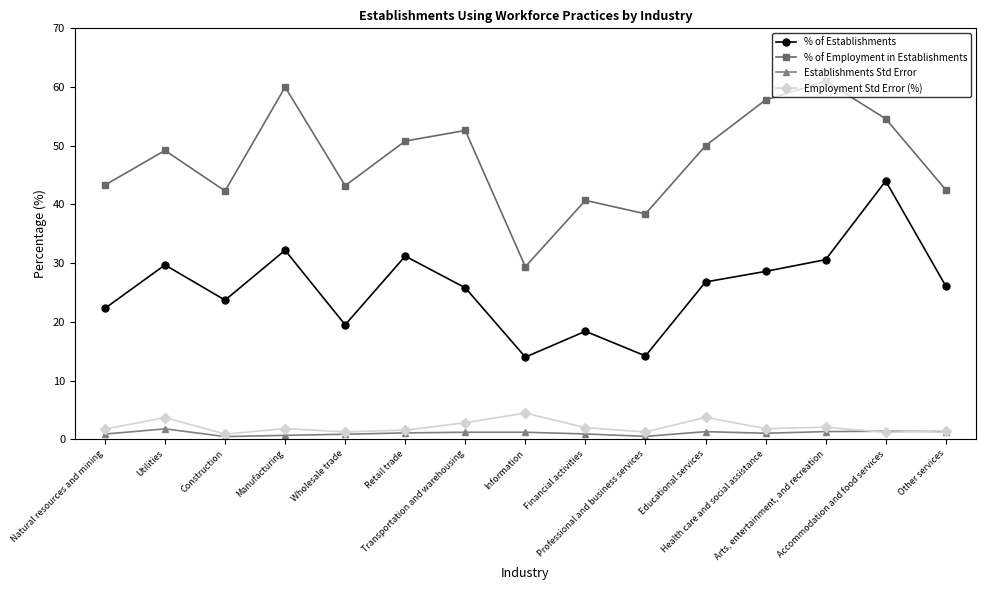

What is the value of the Employment Std Error (%) point at the 6th from the left?

1.6